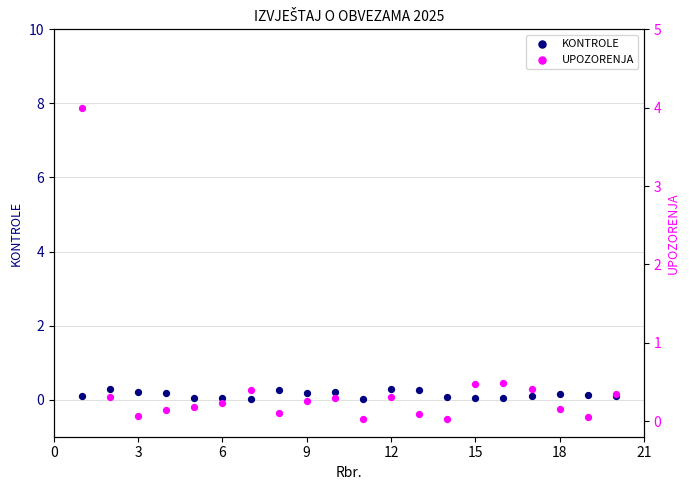

Which series has the largest total across all categories?

UPOZORENJA